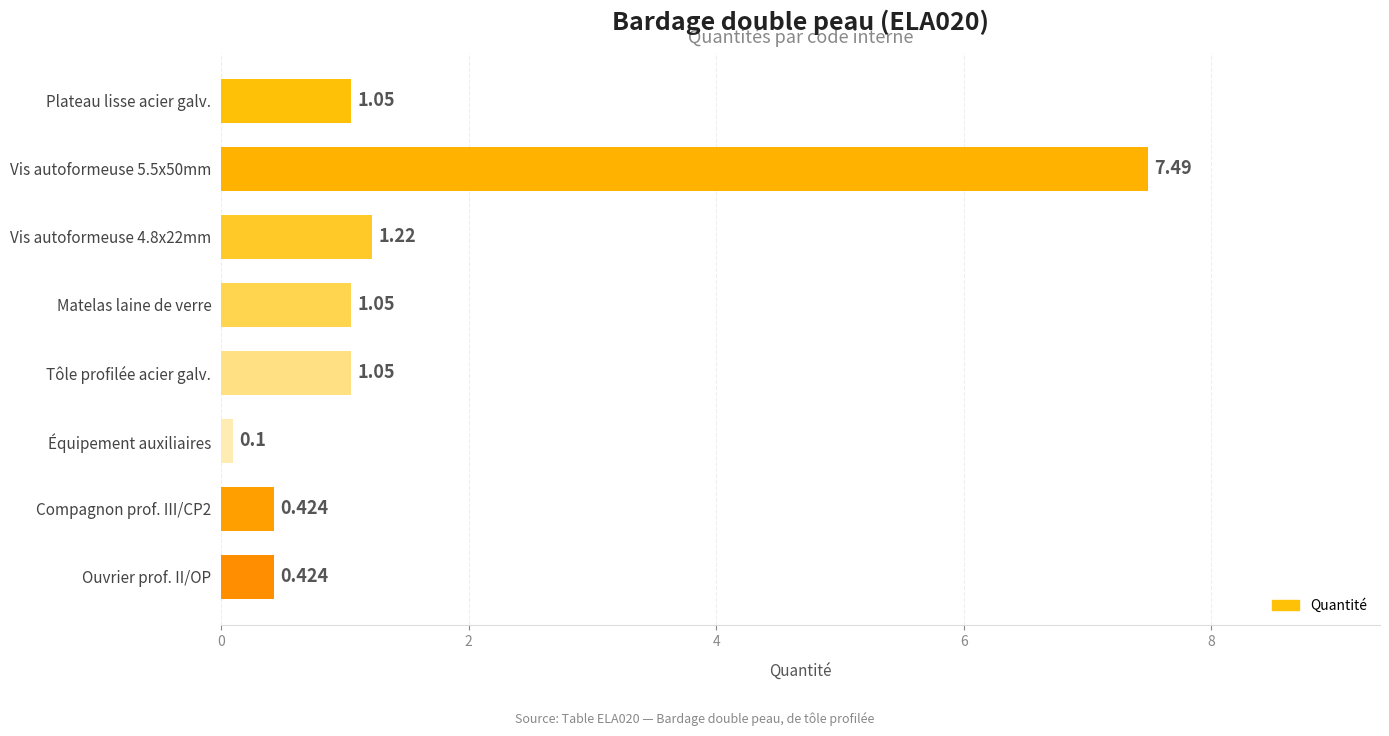

Between Compagnon prof. III/CP2 and Tôle profilée acier galv., which is larger?

Tôle profilée acier galv.